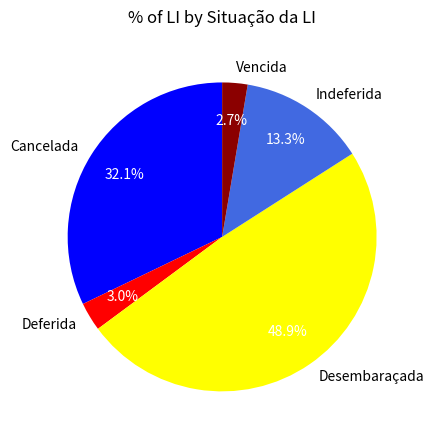

How many segments does this pie chart have?

5